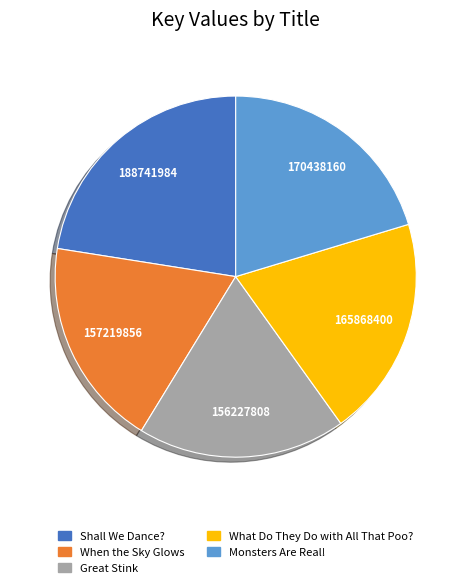

Which slice is the largest?

Shall We Dance?